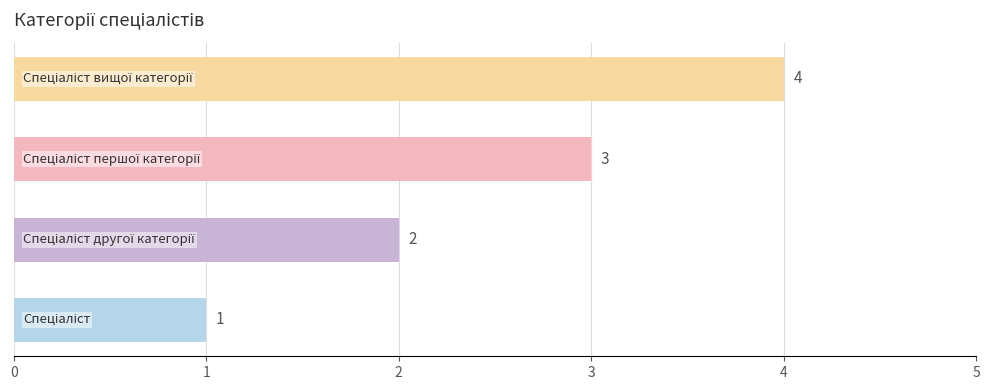

What is the greatest value displayed?

4